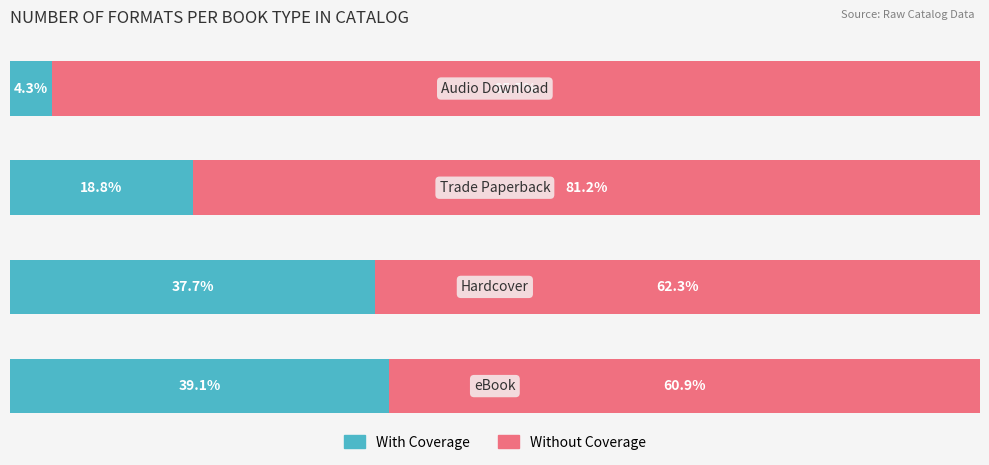

What is the sum of all Without Coverage values?

300.0